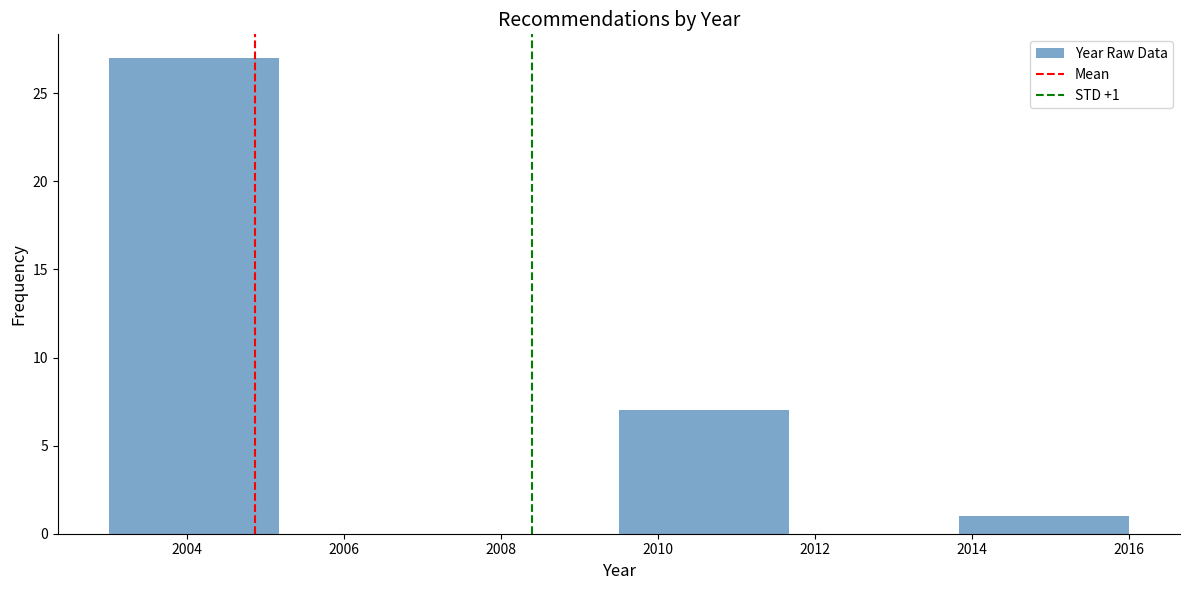

Which range on the x-axis has the tallest bar?

2003.0 to 2005.2